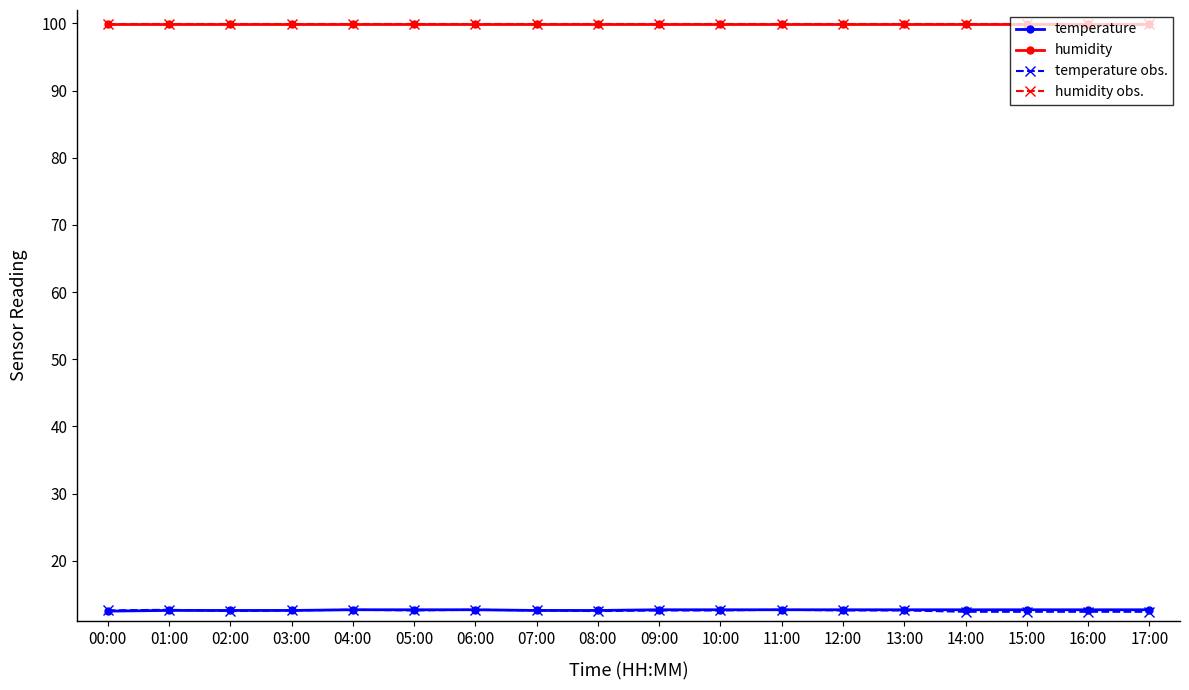

Which category has the highest value across all series?

00:00